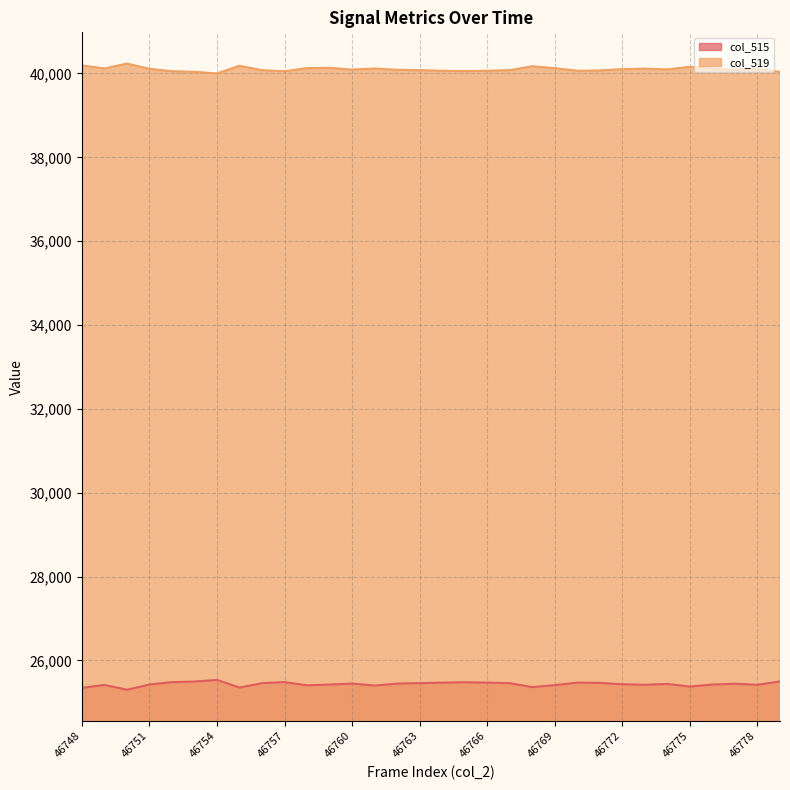

What are all the series names shown in the legend?

col_515, col_519